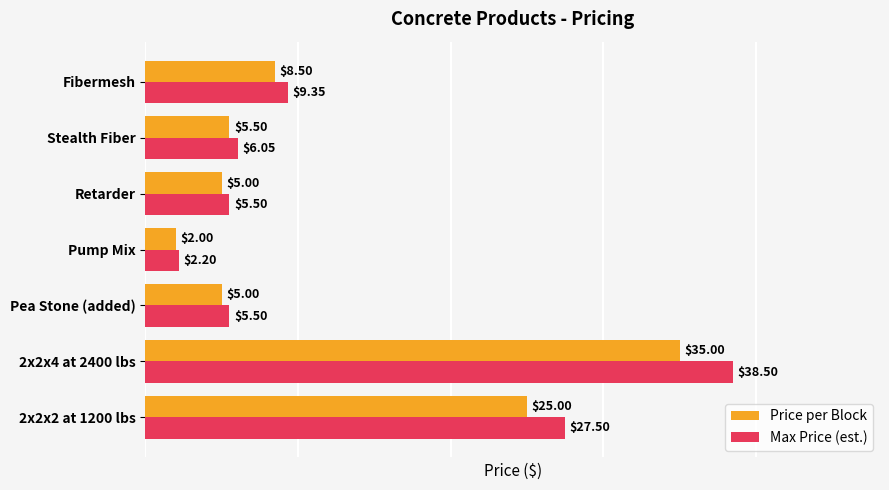

List the series in order of their overall mean, lowest first.

Price per Block, Max Price (est.)